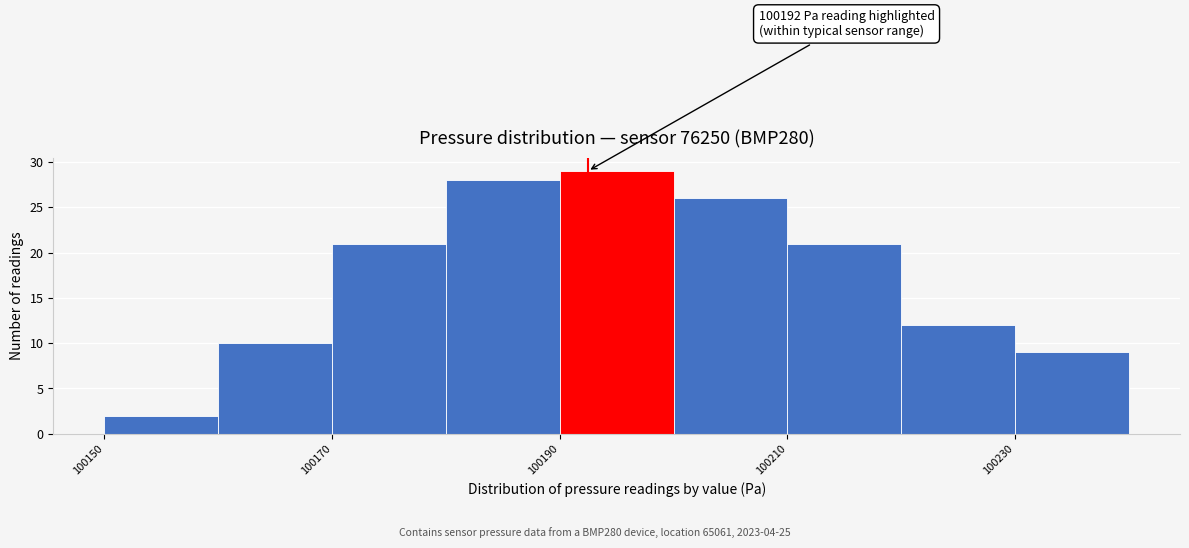

Over which range of the x-axis is the bar tallest?

100190 to 100200